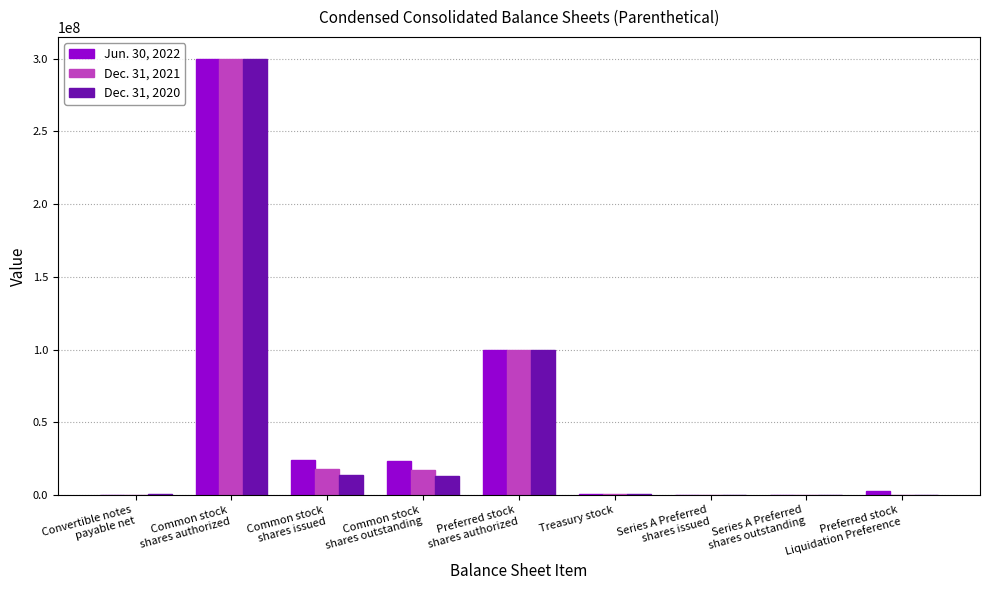

What is the greatest value displayed?

300000000